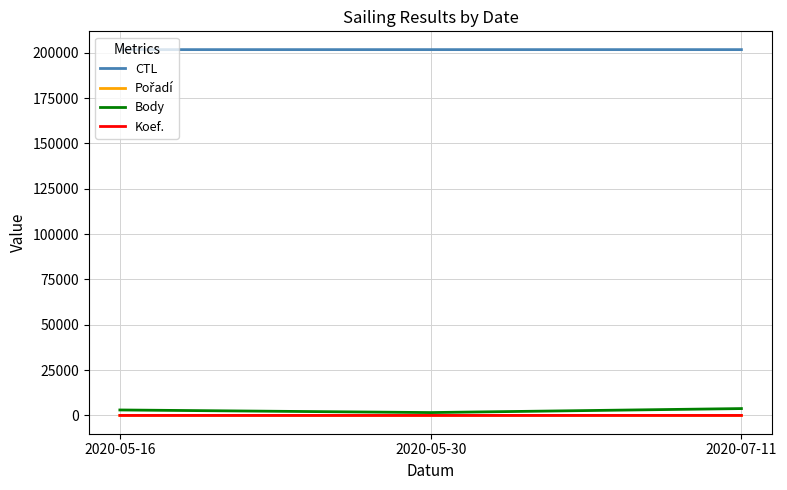

What is the greatest value displayed?

201709